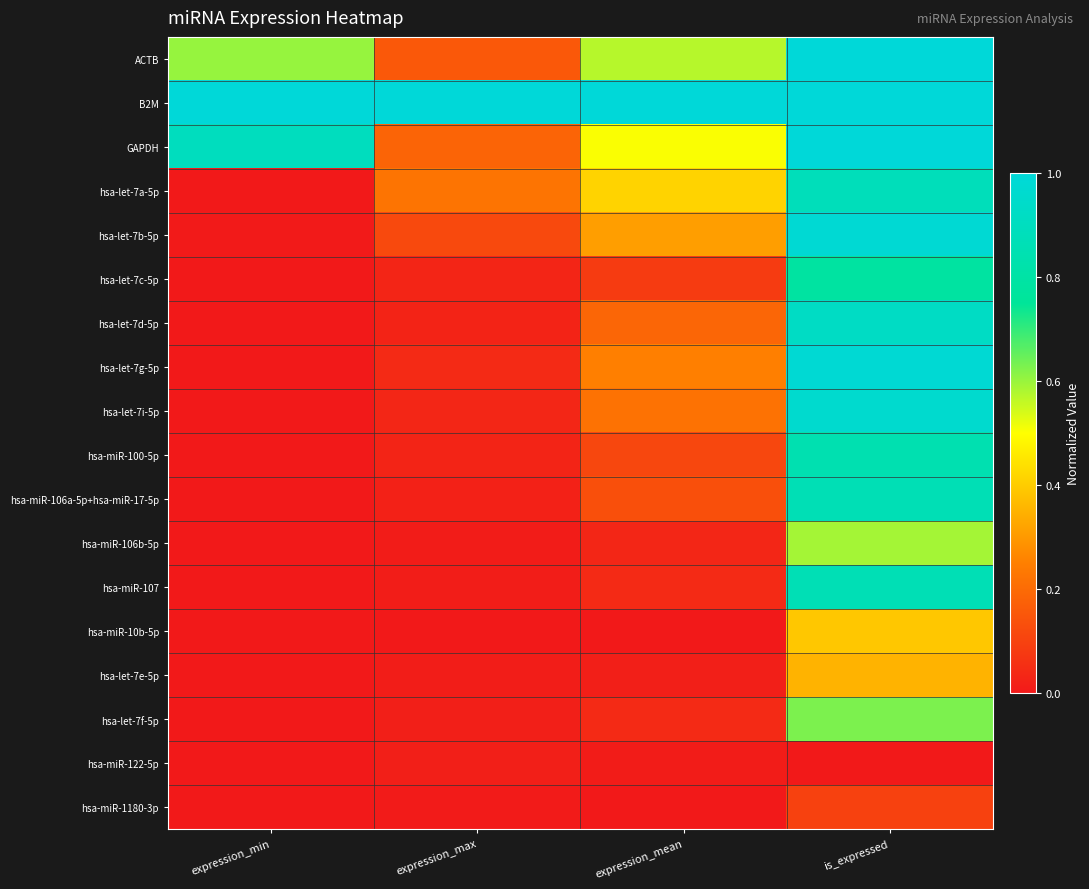

Reading right to left, transcribe all the data shown in this chart.

ACTB: is_expressed=1.0	expression_mean=0.6	expression_max=0.2	expression_min=0.6
B2M: is_expressed=1.0	expression_mean=1.0	expression_max=1.0	expression_min=1.0
GAPDH: is_expressed=1.0	expression_mean=0.5	expression_max=0.2	expression_min=0.9
hsa-let-7a-5p: is_expressed=0.9	expression_mean=0.4	expression_max=0.2	expression_min=0.0
hsa-let-7b-5p: is_expressed=1.0	expression_mean=0.3	expression_max=0.1	expression_min=0.0
hsa-let-7c-5p: is_expressed=0.8	expression_mean=0.1	expression_max=0.0	expression_min=0.0
hsa-let-7d-5p: is_expressed=0.9	expression_mean=0.2	expression_max=0.0	expression_min=0.0
hsa-let-7g-5p: is_expressed=1.0	expression_mean=0.3	expression_max=0.0	expression_min=0.0
hsa-let-7i-5p: is_expressed=1.0	expression_mean=0.2	expression_max=0.0	expression_min=0.0
hsa-miR-100-5p: is_expressed=0.8	expression_mean=0.1	expression_max=0.0	expression_min=0.0
hsa-miR-106a-5p+hsa-miR-17-5p: is_expressed=0.9	expression_mean=0.1	expression_max=0.0	expression_min=0.0
hsa-miR-106b-5p: is_expressed=0.6	expression_mean=0.0	expression_max=0.0	expression_min=0.0
hsa-miR-107: is_expressed=0.9	expression_mean=0.0	expression_max=0.0	expression_min=0.0
hsa-miR-10b-5p: is_expressed=0.4	expression_mean=0.0	expression_max=0.0	expression_min=0.0
hsa-let-7e-5p: is_expressed=0.4	expression_mean=0.0	expression_max=0.0	expression_min=0.0
hsa-let-7f-5p: is_expressed=0.6	expression_mean=0.0	expression_max=0.0	expression_min=0.0
hsa-miR-122-5p: is_expressed=0.0	expression_mean=0.0	expression_max=0.0	expression_min=0.0
hsa-miR-1180-3p: is_expressed=0.1	expression_mean=0.0	expression_max=0.0	expression_min=0.0